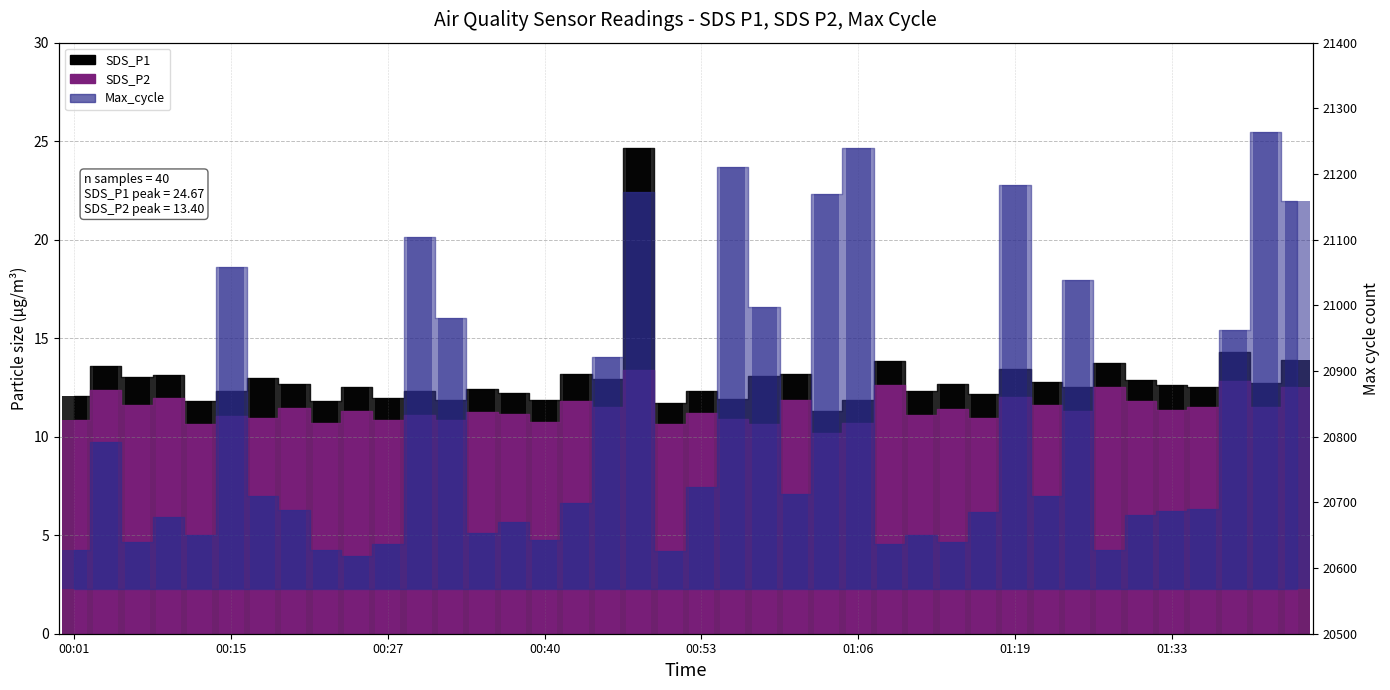

What is the difference between the second highest and second lowest values in the Max_cycle_scaled series?

614.0